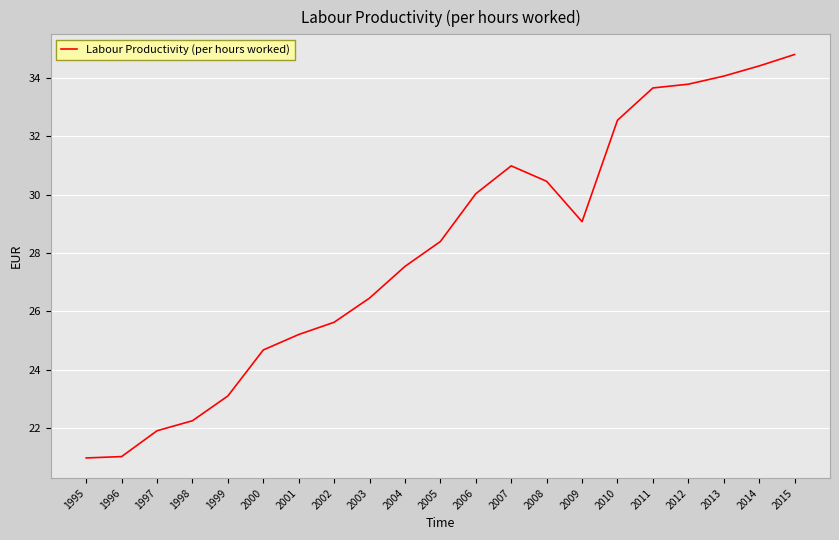

Where does the data first go above 28?

2005